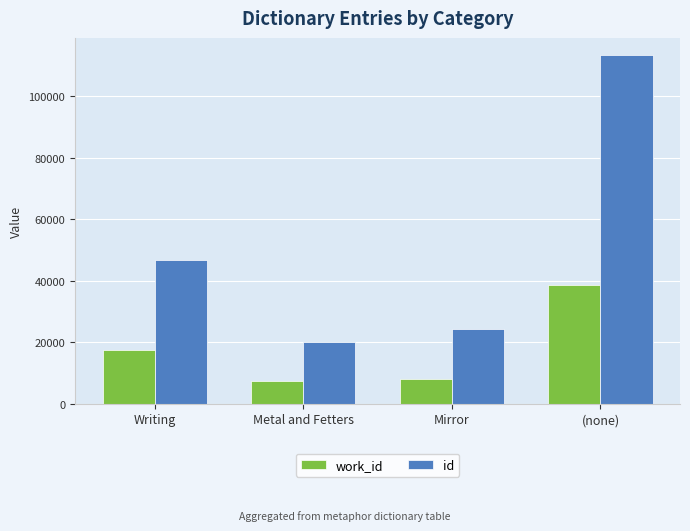

Reading left to right, extract all data points from this chart.

work_id: 17568	7388	7991	38750
id: 46768	20165	24343	113364